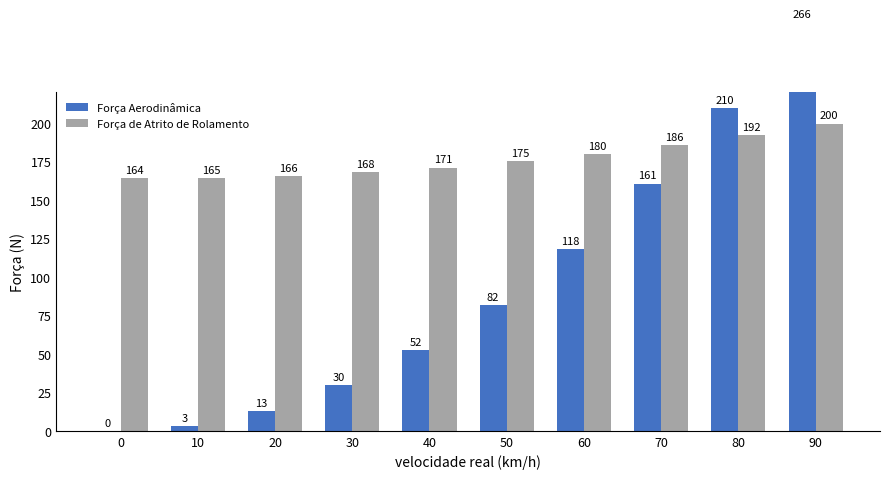

List the labels in order of Força de Atrito de Rolamento value, smallest first.

0, 10, 20, 30, 40, 50, 60, 70, 80, 90